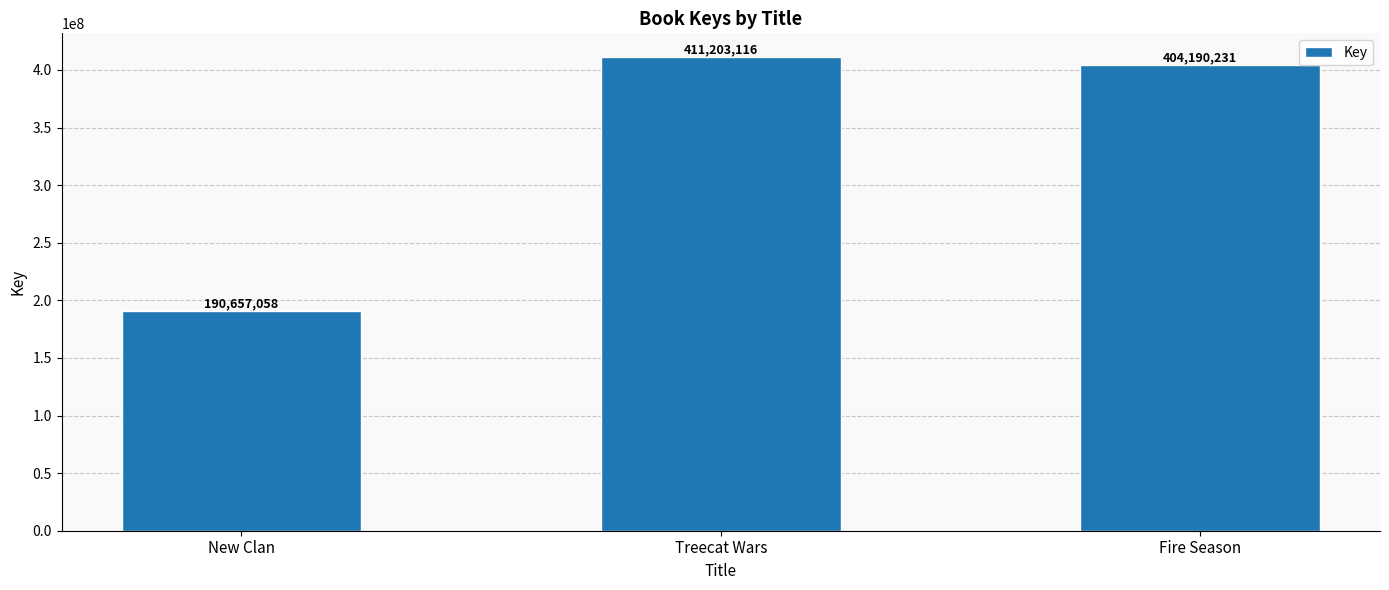

Rank the categories by value from highest to lowest.

Treecat Wars, Fire Season, New Clan